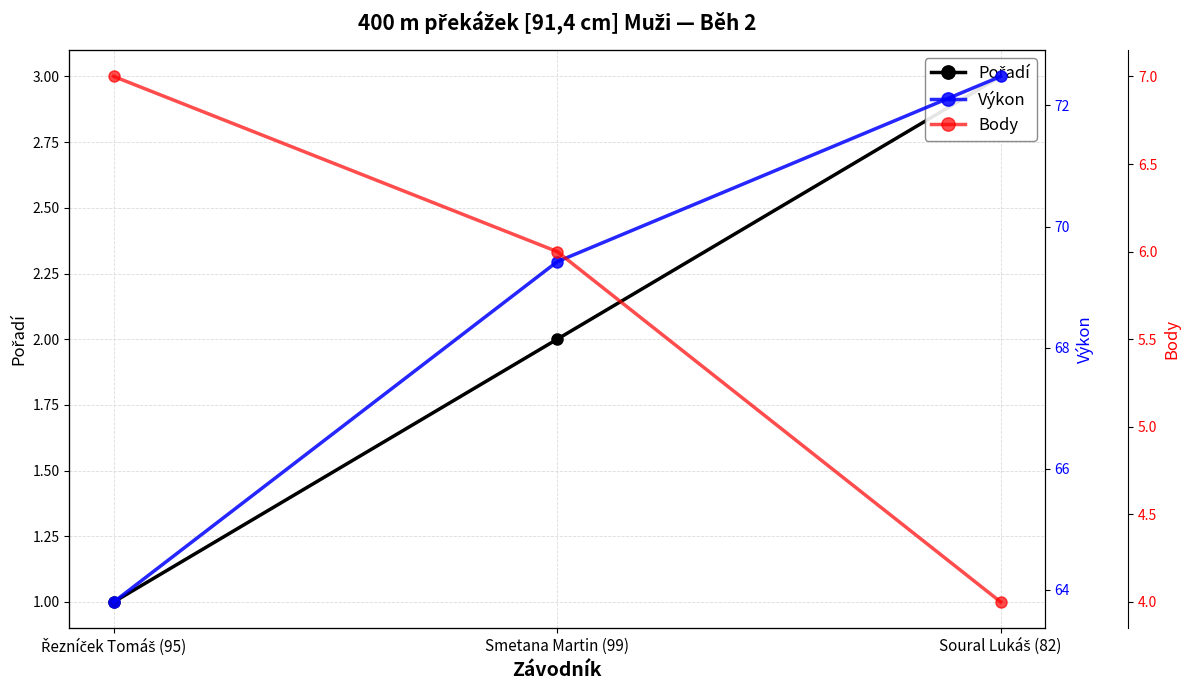

The Body series shows 7.0 at Řezníček Tomáš (95). True or false?

True